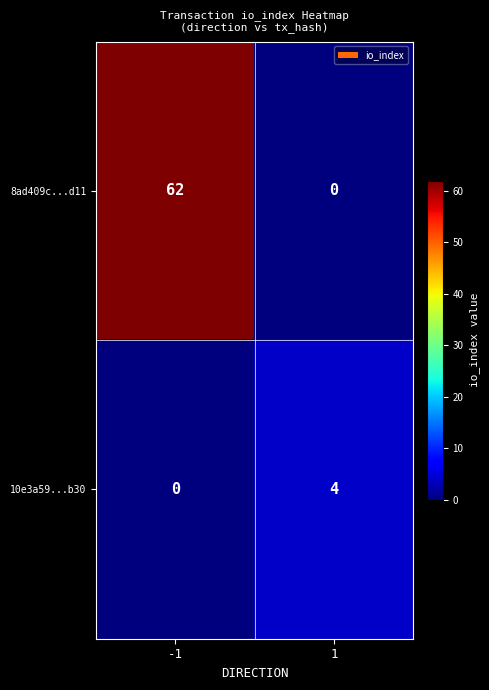

List the series in order of their peak value, lowest first.

10e3a59...b30, 8ad409c...d11